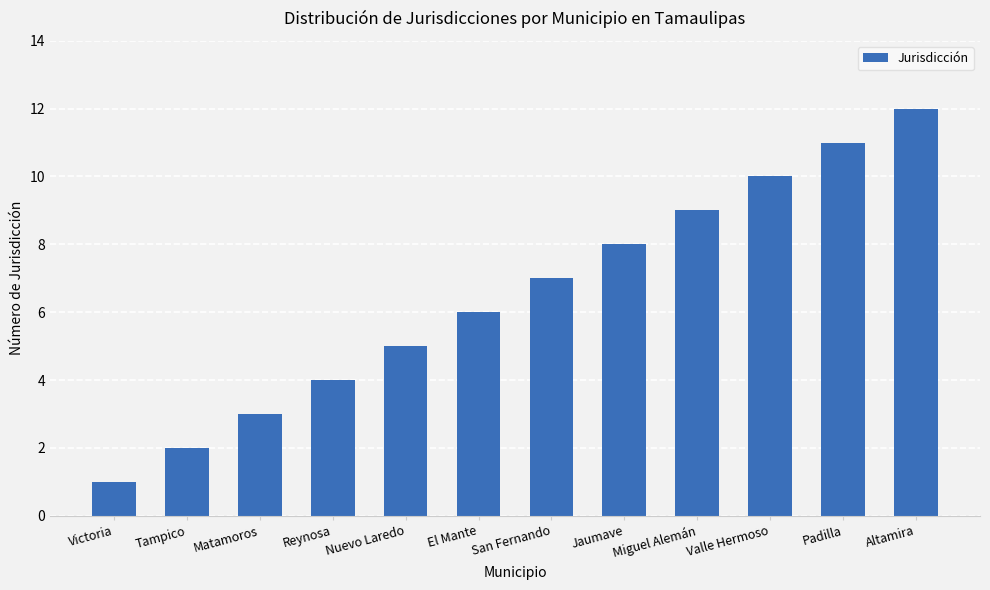

What is the minimum value shown in the chart?

1